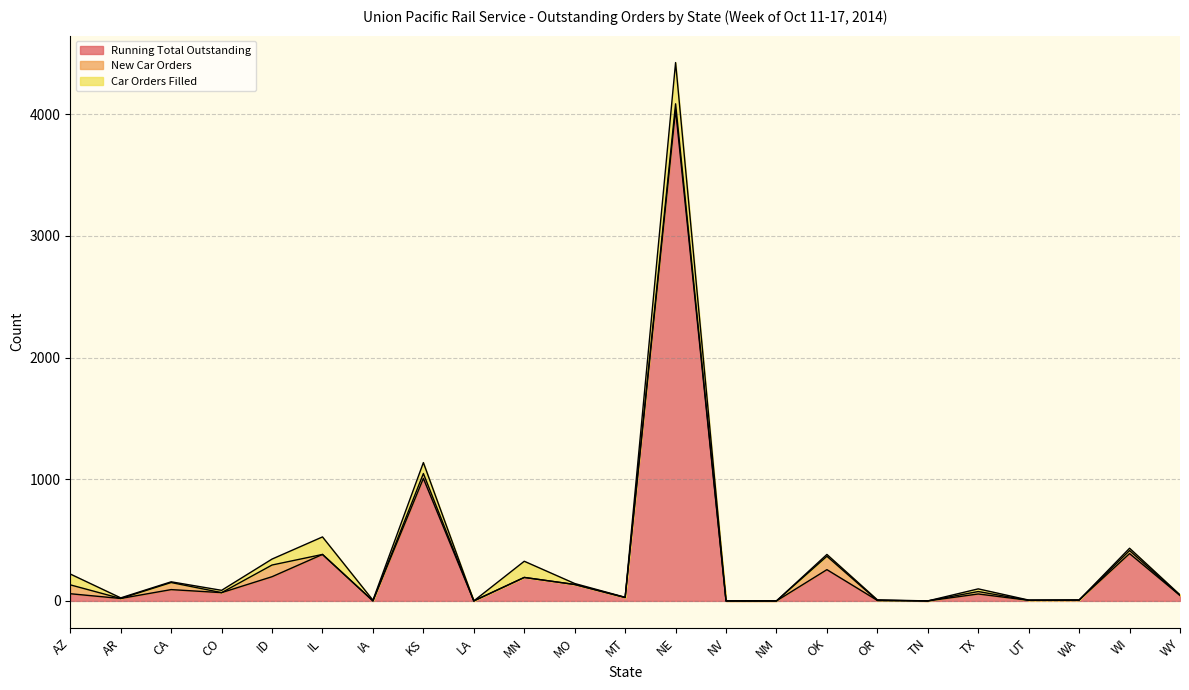

True or false: New Car Orders has a value of 0 at MT.

True